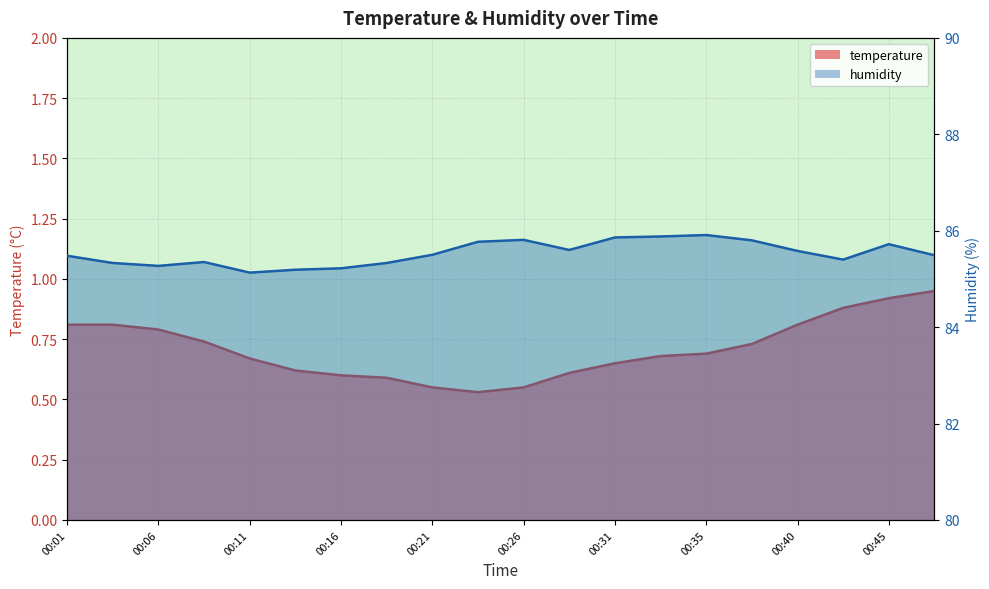

Reading left to right, extract all data points from this chart.

temperature: 0.8	0.8	0.8	0.7	0.7	0.6	0.6	0.6	0.6	0.5	0.6	0.6	0.7	0.7	0.7	0.7	0.8	0.9	0.9	0.9
humidity: 85.5	85.3	85.3	85.3	85.1	85.2	85.2	85.3	85.5	85.8	85.8	85.6	85.9	85.9	85.9	85.8	85.6	85.4	85.7	85.5